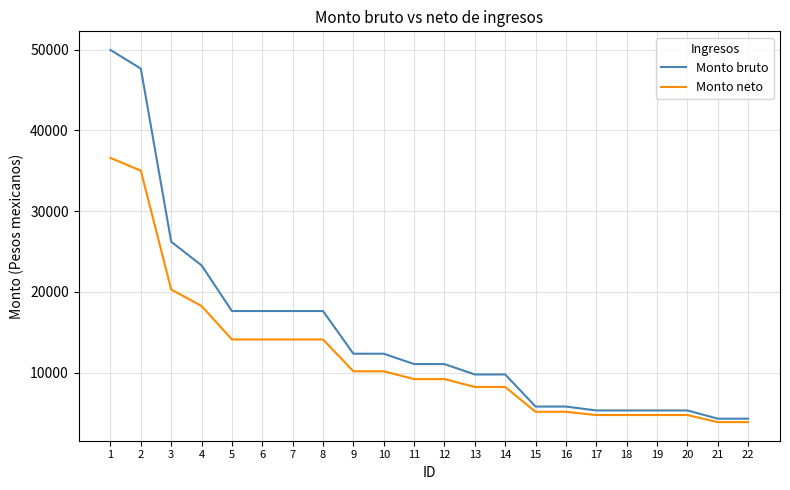

What value does the Monto neto series have at 12?

9187.0